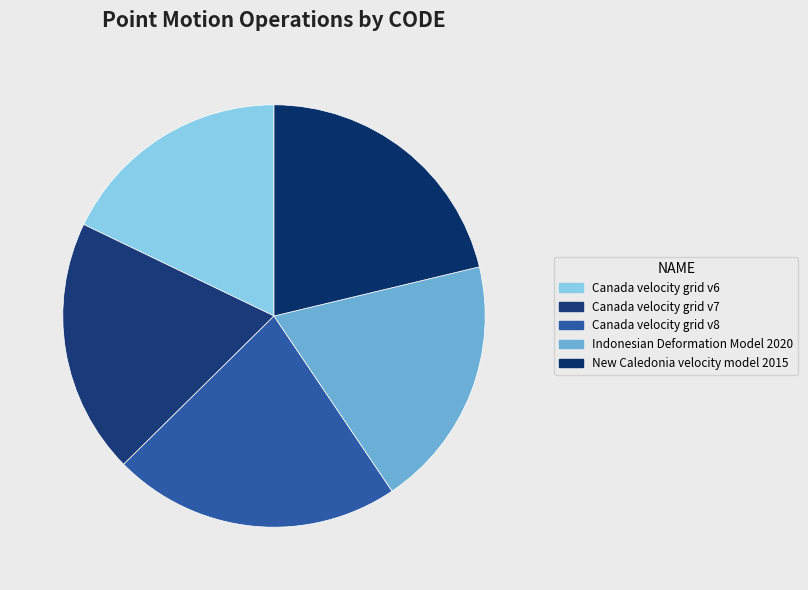

Is there a majority slice in this chart?

No